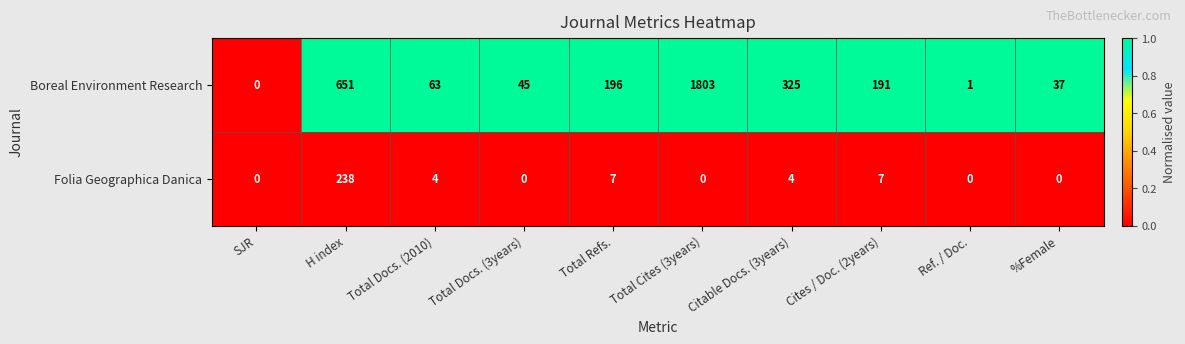

Where is Boreal Environment Research nearest to the value 901?

H index